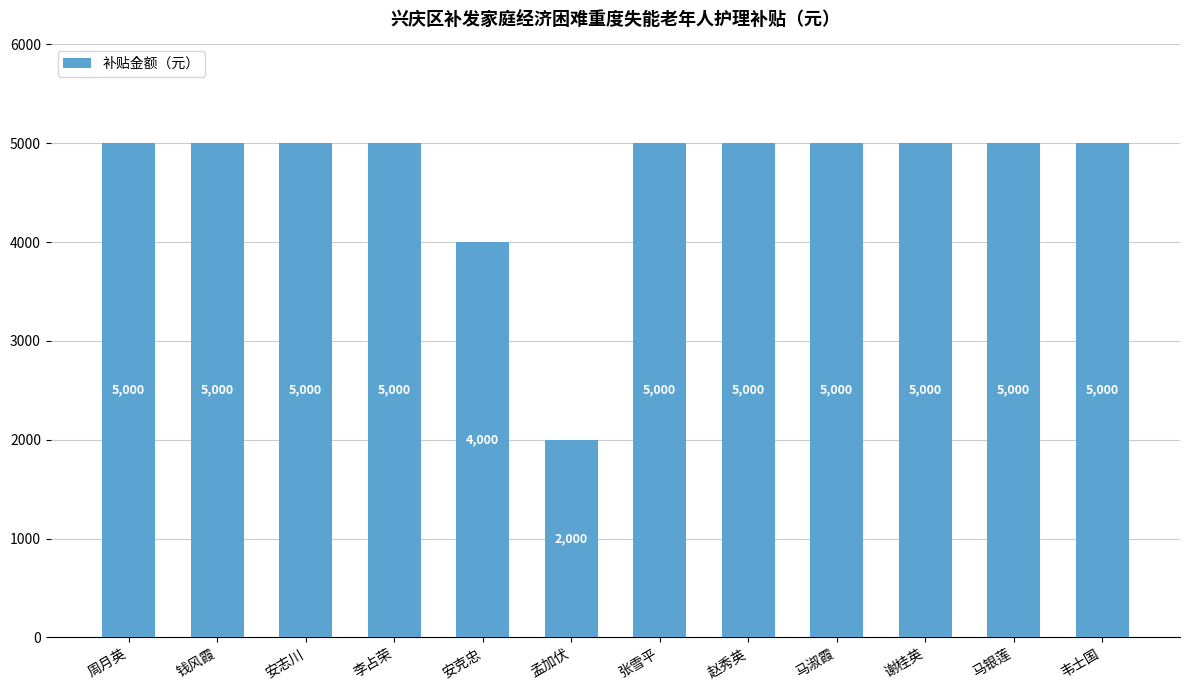

At which label is the value closest to 3500?

安克忠